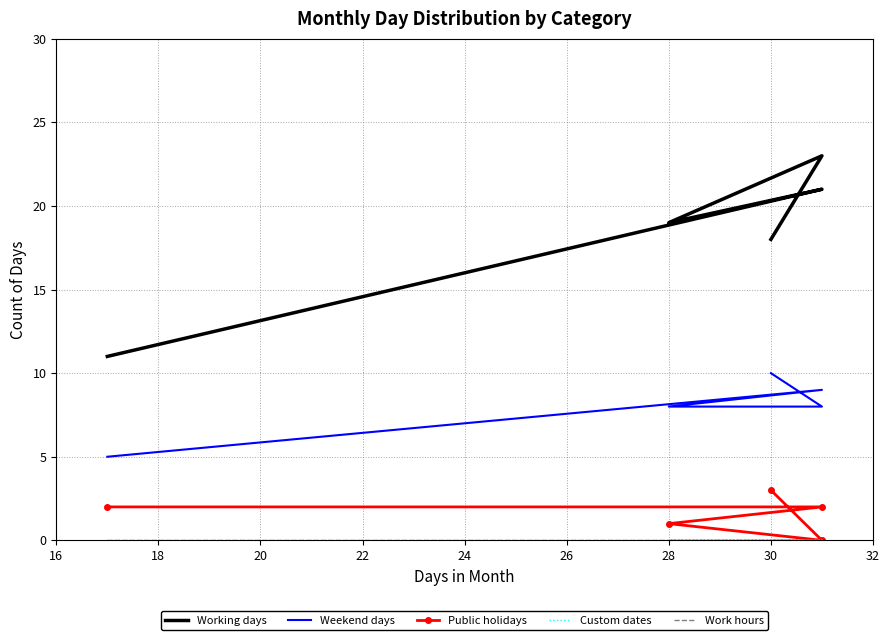

Reading right to left, list all the values displayed in this chart.

Working days: 18	23	19	21	11
Weekend days: 10	8	8	9	5
Public holidays: 3	0	1	2	2
Custom dates: 0	0	0	0	0
Work hours: 0	0	0	0	0